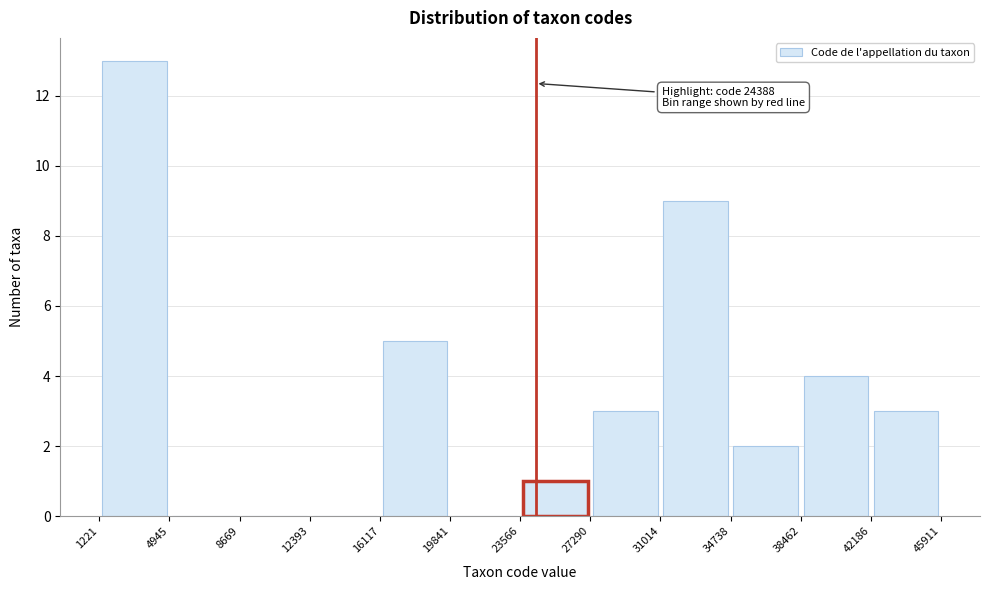

Over which range of the x-axis is the bar tallest?

1221 to 4945